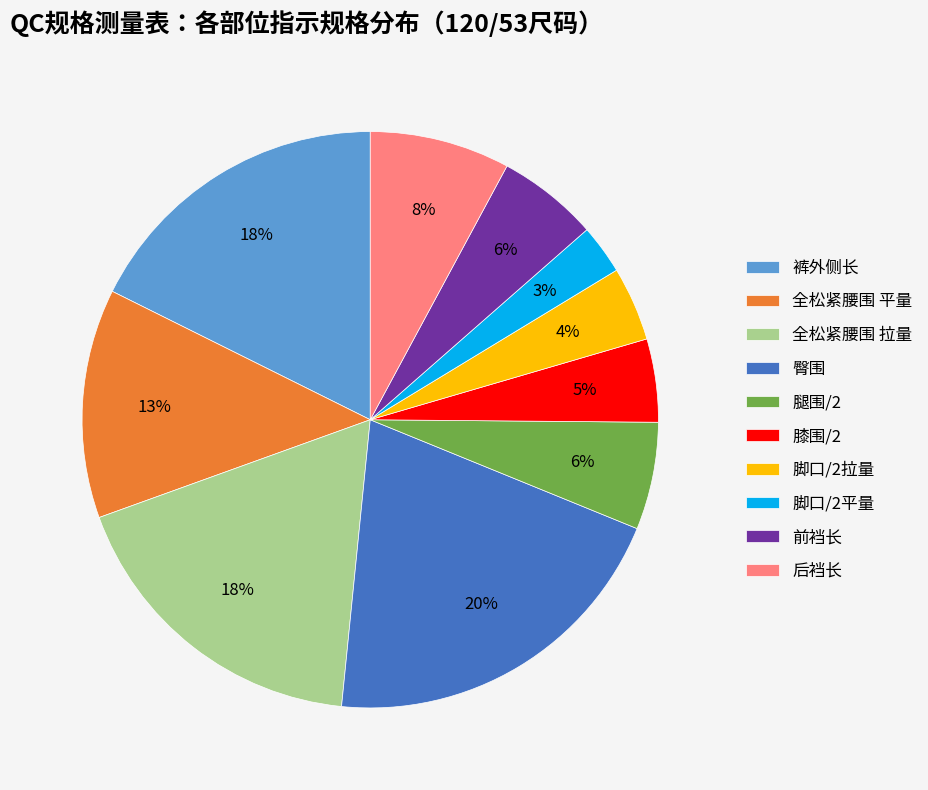

What is the ratio of the value at 前裆长 to the value at 全松紧腰围 拉量?

0.3